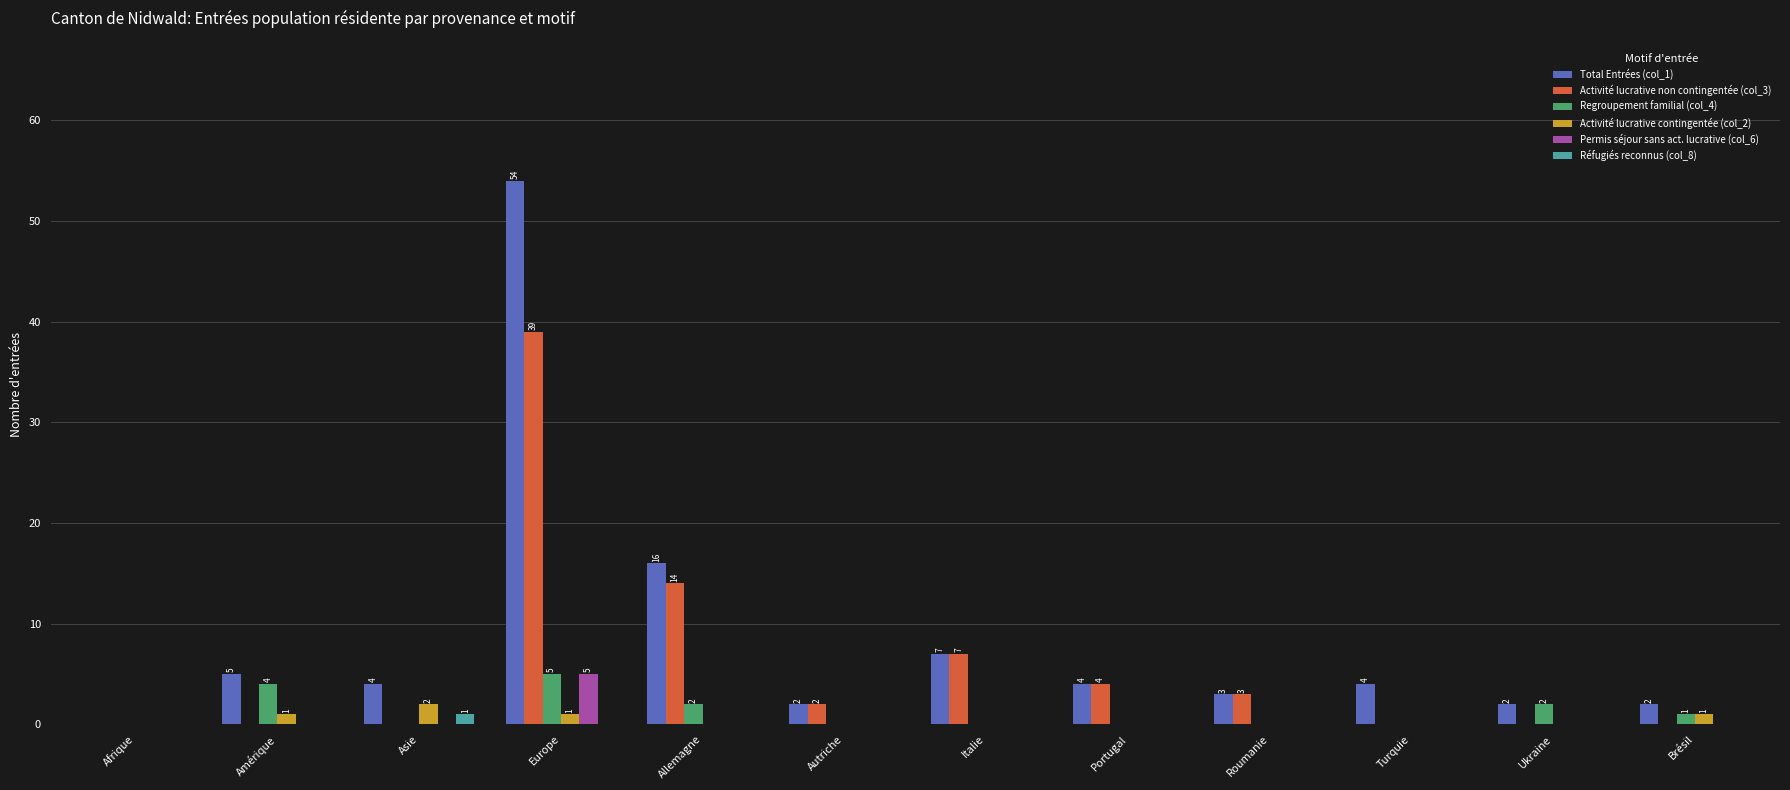

At which category is the sum across all series the highest?

Europe